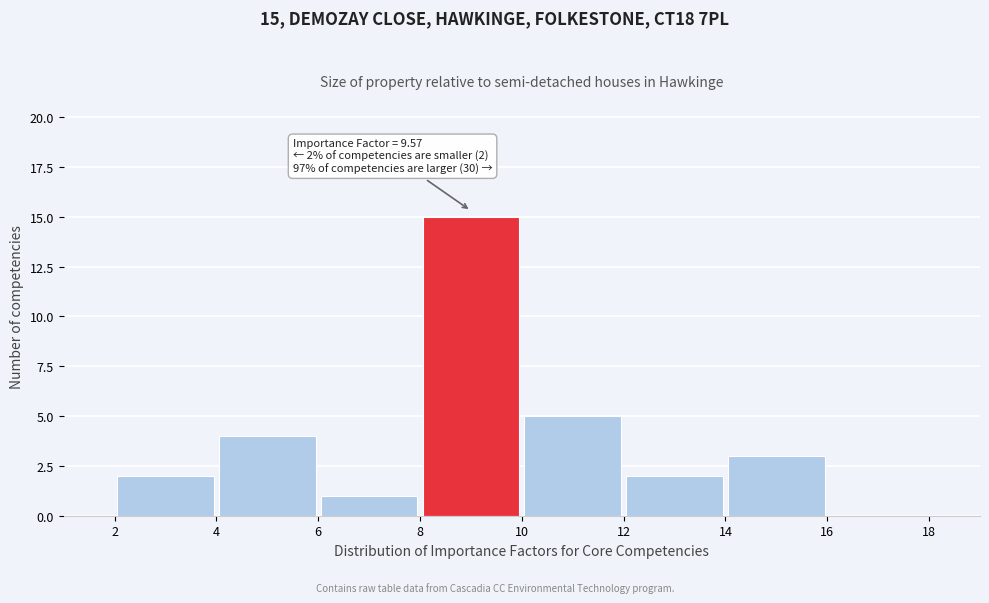

Over which range of the x-axis is the bar tallest?

8 to 10